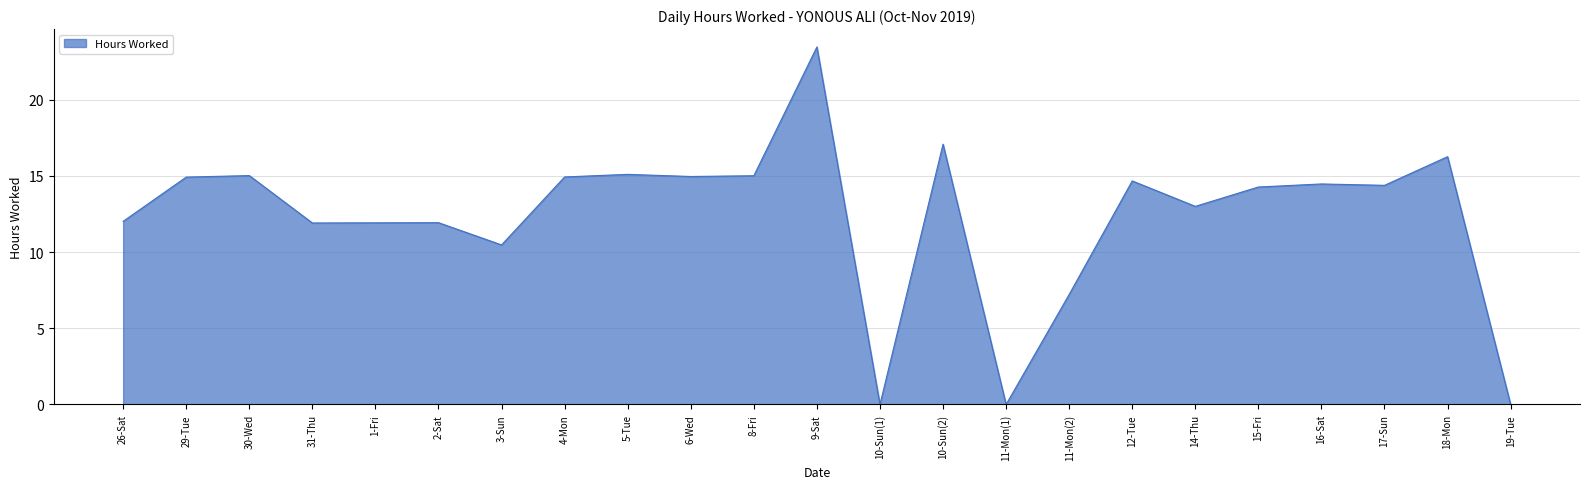

At which category does the chart reach its peak across all series?

9-Sat